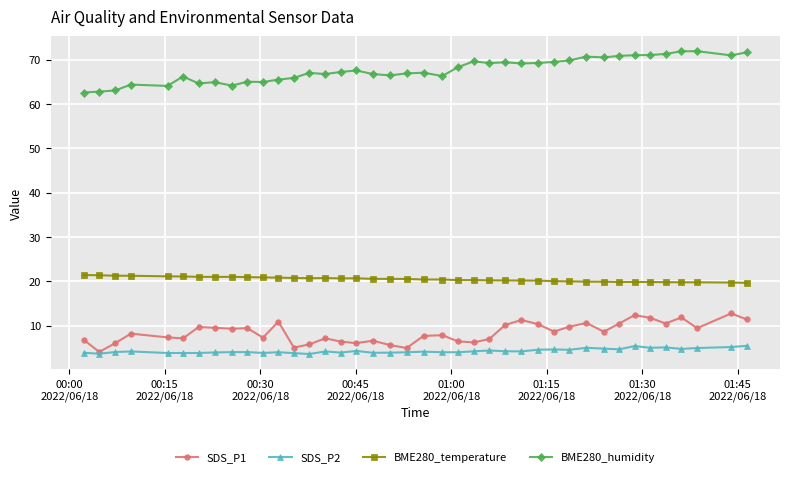

What is the lowest value of the SDS_P2 series?

3.6